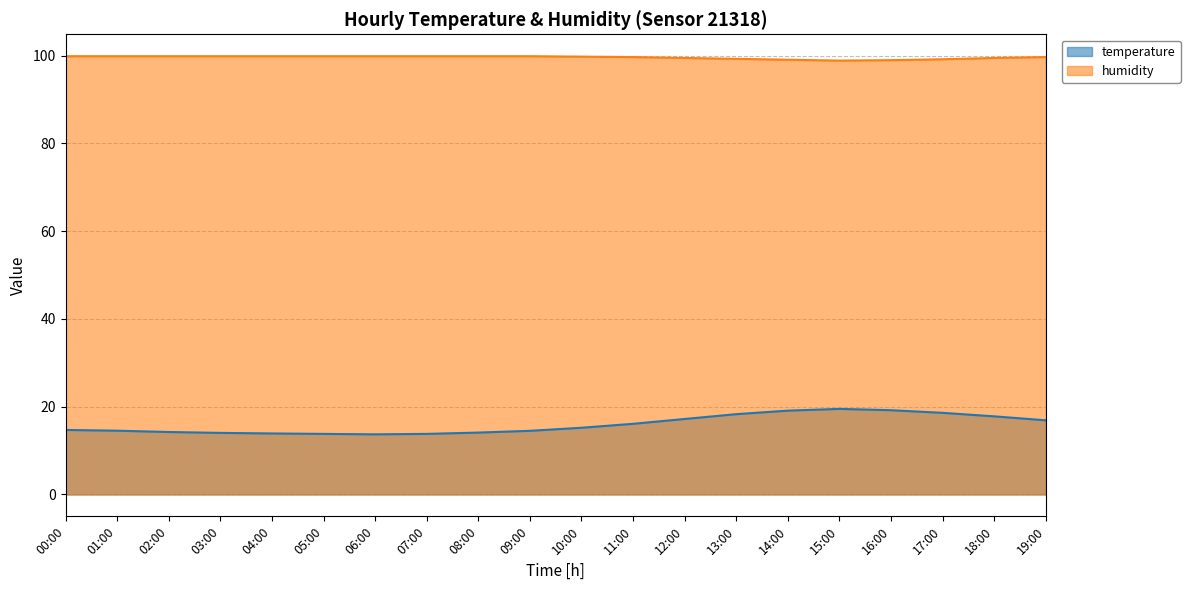

True or false: temperature and humidity intersect in this chart.

False